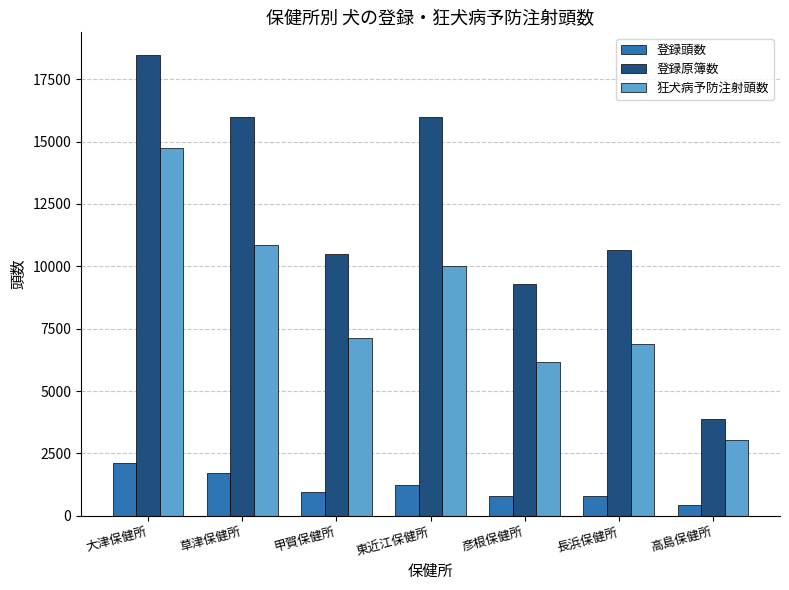

What is the difference between the highest and lowest values at 大津保健所?

16353